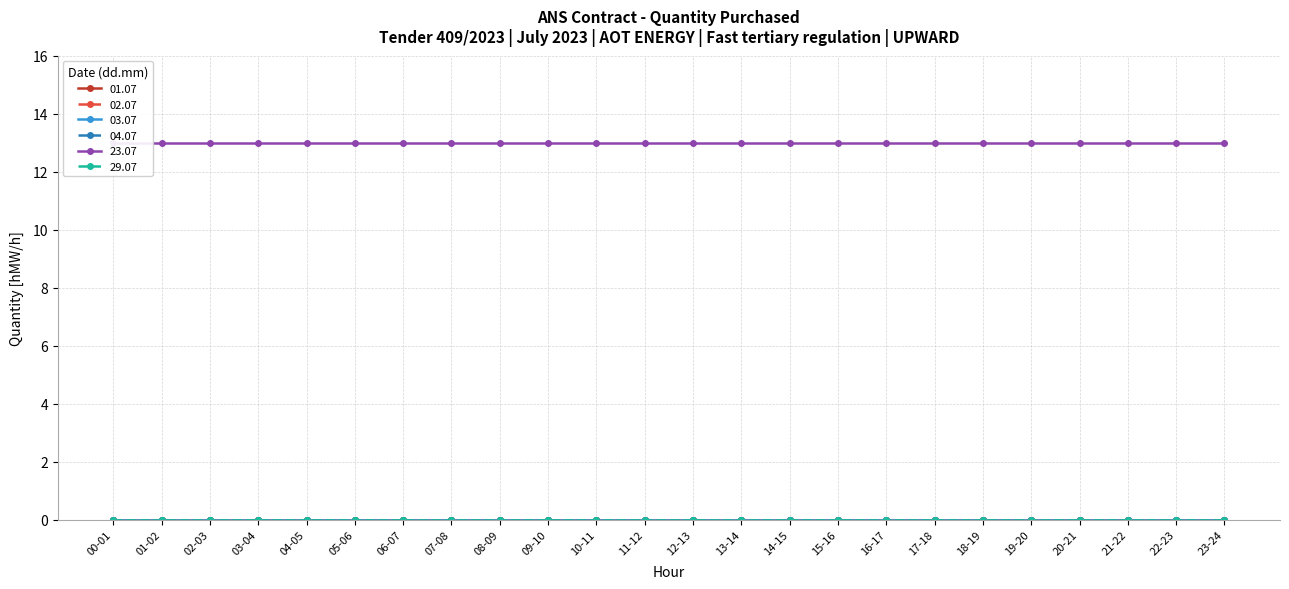

Reading left to right, transcribe all the data shown in this chart.

01.07: 00-01=0	01-02=0	02-03=0	03-04=0	04-05=0	05-06=0	06-07=0	07-08=0	08-09=0	09-10=0	10-11=0	11-12=0	12-13=0	13-14=0	14-15=0	15-16=0	16-17=0	17-18=0	18-19=0	19-20=0	20-21=0	21-22=0	22-23=0	23-24=0
02.07: 00-01=0	01-02=0	02-03=0	03-04=0	04-05=0	05-06=0	06-07=0	07-08=0	08-09=0	09-10=0	10-11=0	11-12=0	12-13=0	13-14=0	14-15=0	15-16=0	16-17=0	17-18=0	18-19=0	19-20=0	20-21=0	21-22=0	22-23=0	23-24=0
03.07: 00-01=0	01-02=0	02-03=0	03-04=0	04-05=0	05-06=0	06-07=0	07-08=0	08-09=0	09-10=0	10-11=0	11-12=0	12-13=0	13-14=0	14-15=0	15-16=0	16-17=0	17-18=0	18-19=0	19-20=0	20-21=0	21-22=0	22-23=0	23-24=0
04.07: 00-01=0	01-02=0	02-03=0	03-04=0	04-05=0	05-06=0	06-07=0	07-08=0	08-09=0	09-10=0	10-11=0	11-12=0	12-13=0	13-14=0	14-15=0	15-16=0	16-17=0	17-18=0	18-19=0	19-20=0	20-21=0	21-22=0	22-23=0	23-24=0
23.07: 00-01=13	01-02=13	02-03=13	03-04=13	04-05=13	05-06=13	06-07=13	07-08=13	08-09=13	09-10=13	10-11=13	11-12=13	12-13=13	13-14=13	14-15=13	15-16=13	16-17=13	17-18=13	18-19=13	19-20=13	20-21=13	21-22=13	22-23=13	23-24=13
29.07: 00-01=0	01-02=0	02-03=0	03-04=0	04-05=0	05-06=0	06-07=0	07-08=0	08-09=0	09-10=0	10-11=0	11-12=0	12-13=0	13-14=0	14-15=0	15-16=0	16-17=0	17-18=0	18-19=0	19-20=0	20-21=0	21-22=0	22-23=0	23-24=0